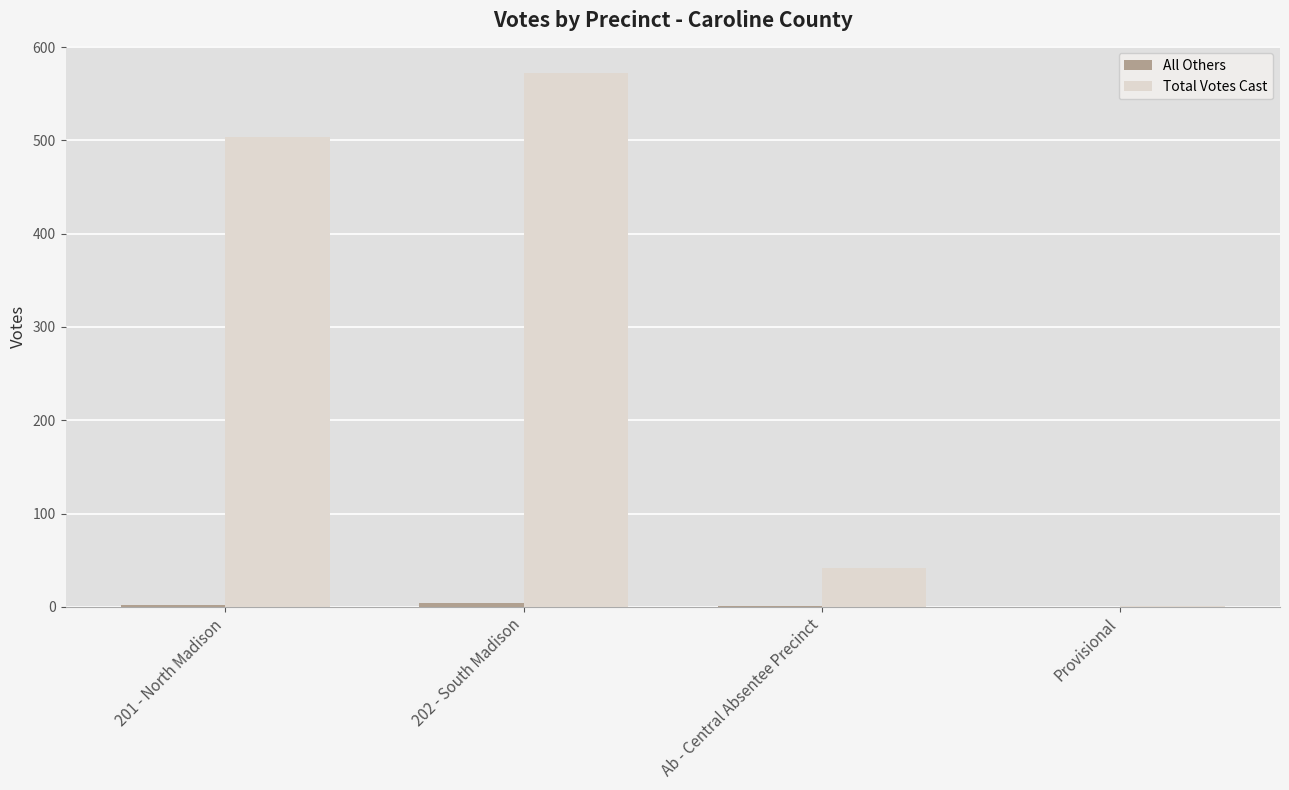

What is the spread (max minus min) of values at 202 - South Madison?

568